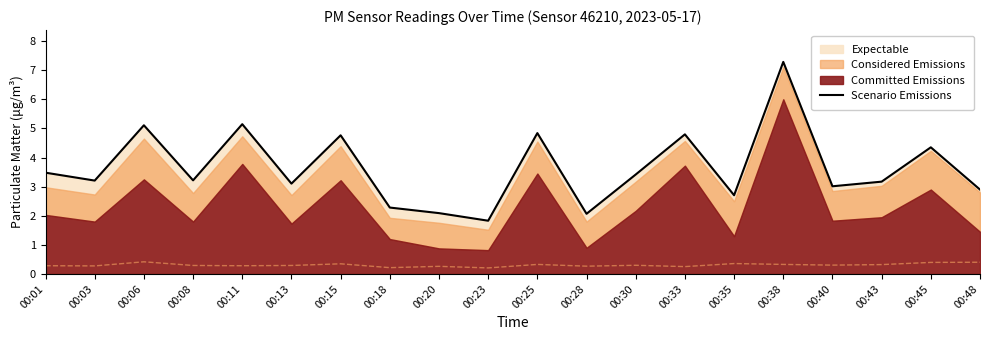

Reading right to left, what are all the values shown in this chart?

00:48=2.9	00:45=4.4	00:43=3.2	00:40=3.0	00:38=7.3	00:35=2.7	00:33=4.8	00:30=3.4	00:28=2.1	00:25=4.8	00:23=1.8	00:20=2.1	00:18=2.3	00:15=4.8	00:13=3.1	00:11=5.1	00:08=3.2	00:06=5.1	00:03=3.2	00:01=3.5